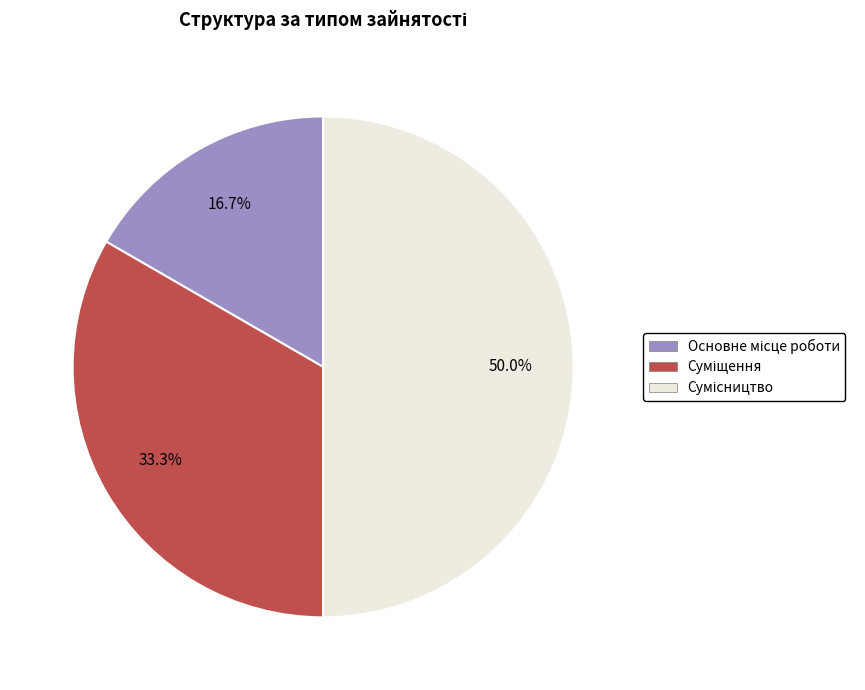

How many segments does this pie chart have?

3